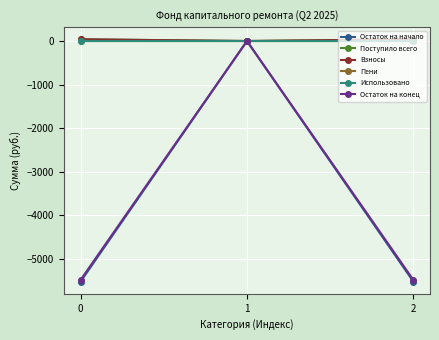

What is the value of the Остаток на конец point at the 3rd from the left?

-5481.8